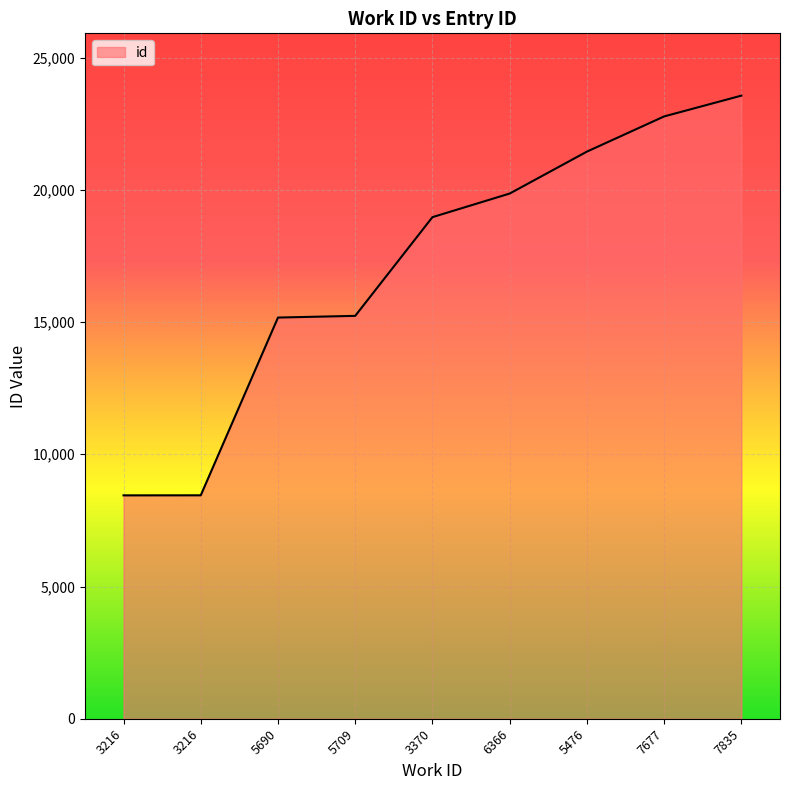

The value at 3370 is 18968. True or false?

True